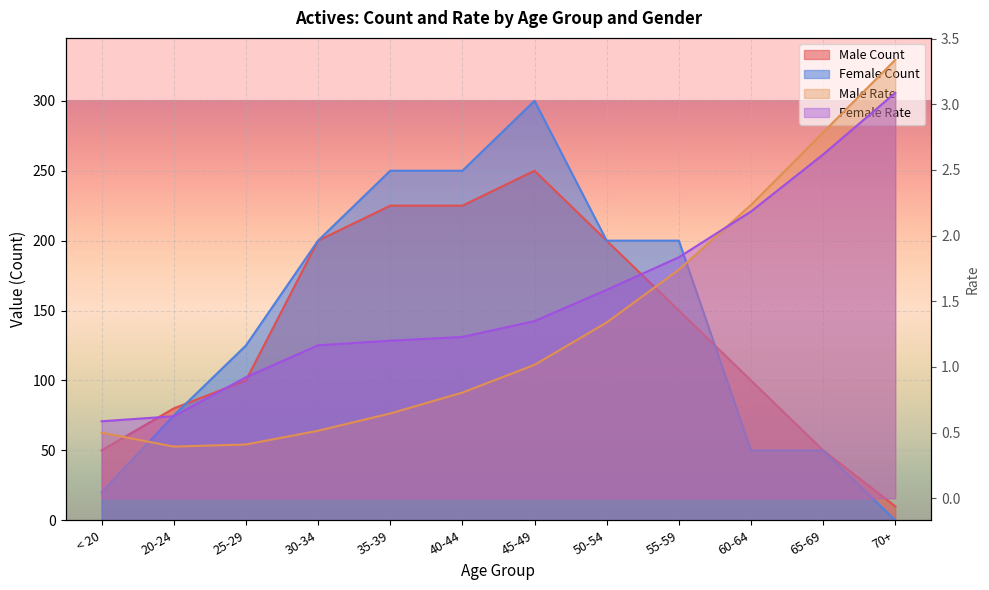

At which label does Female Count reach its peak?

45-49